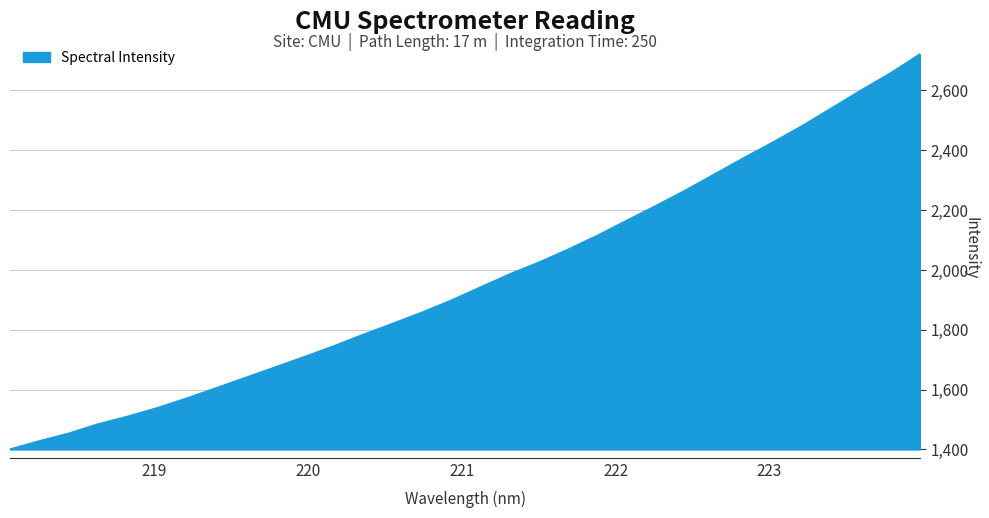

What is the minimum value shown in the chart?

1399.7